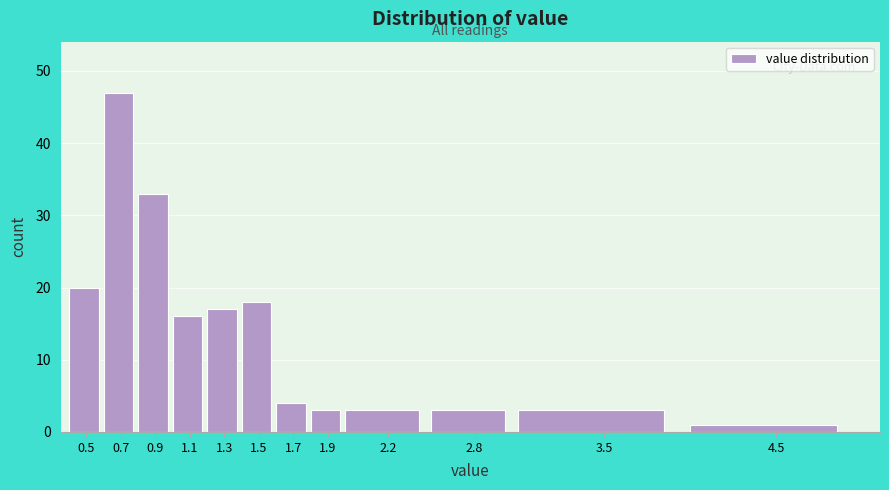

Reading right to left, transcribe all the data shown in this chart.

4.5=1	3.5=3	2.8=3	2.2=3	1.9=3	1.7=4	1.5=18	1.3=17	1.1=16	0.9=33	0.7=47	0.5=20